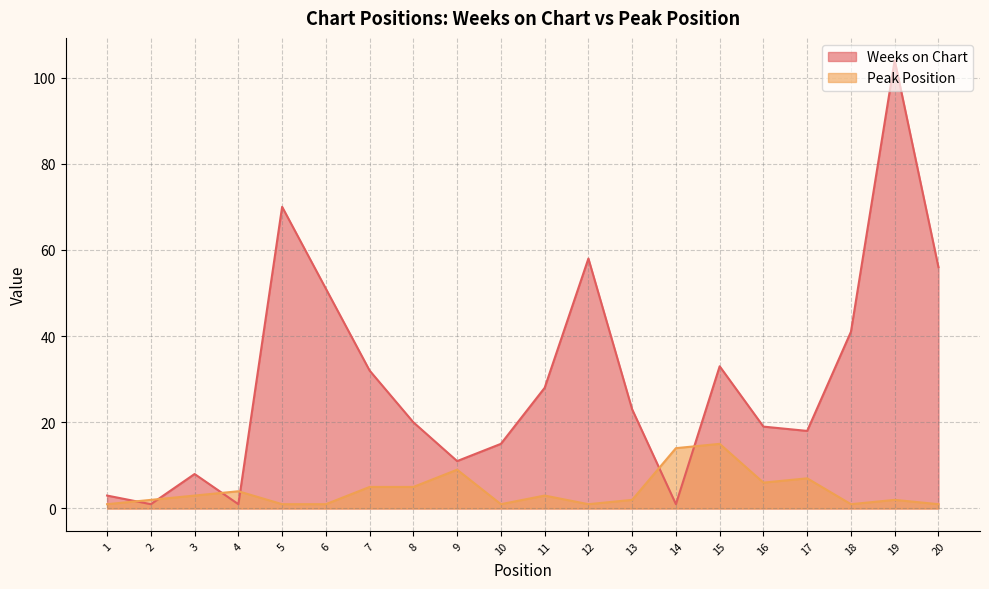

The Peak Position series shows 5 at 8. True or false?

True